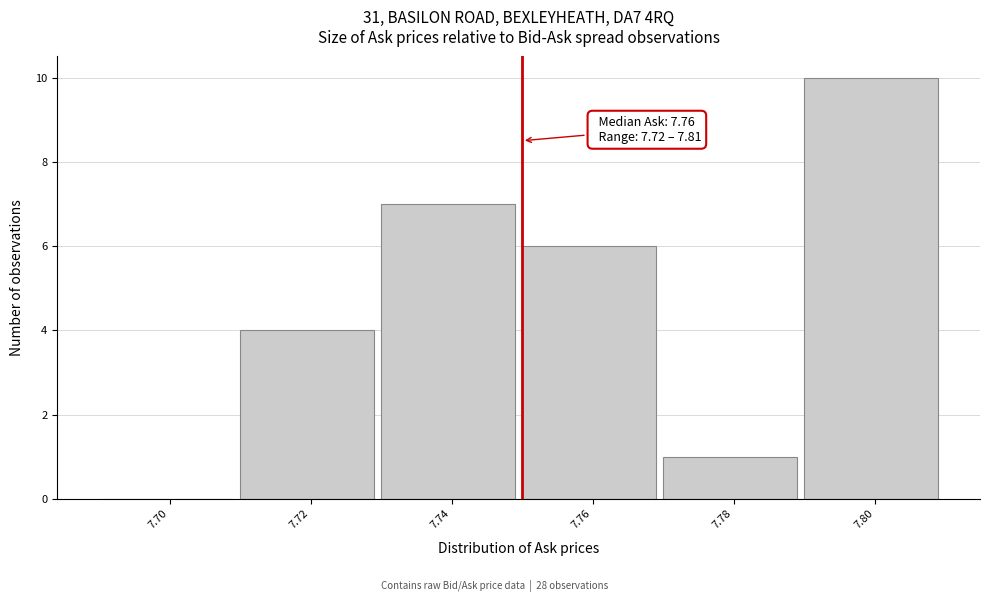

Reading left to right, what are all the values shown in this chart?

7.70=0	7.72=4	7.74=7	7.76=6	7.78=1	7.80=10